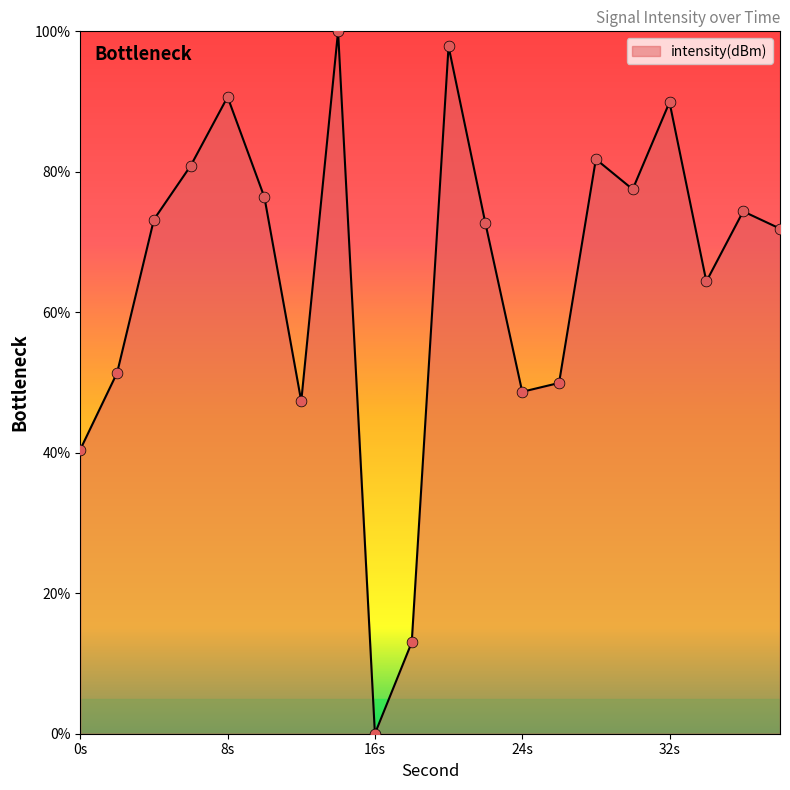

What is the difference between the maximum and minimum values?

100.0